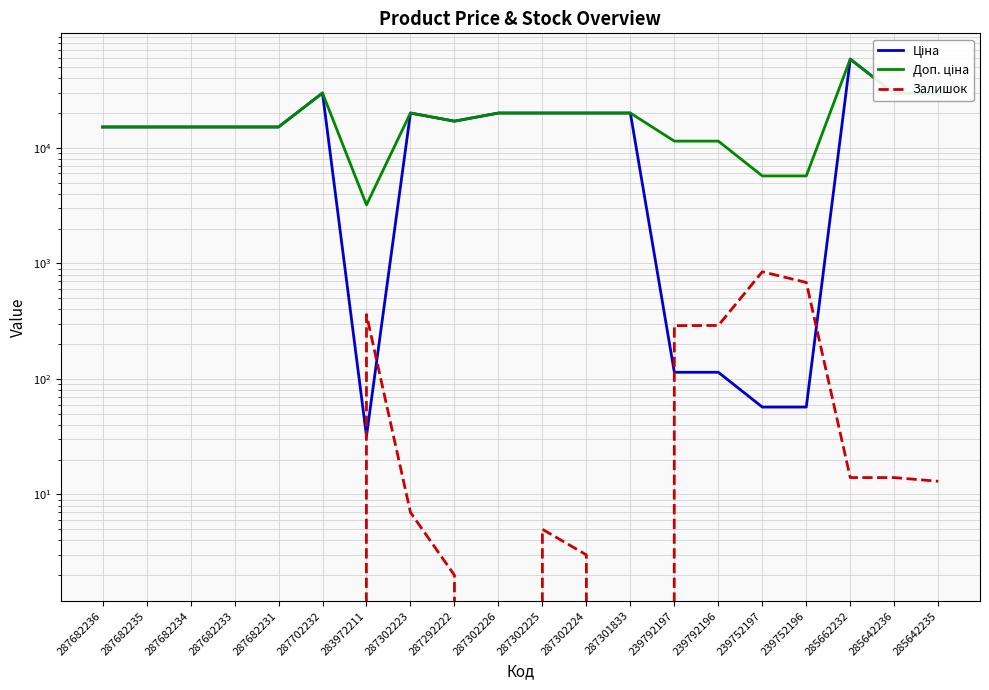

At which category is the sum across all series the highest?

285662232